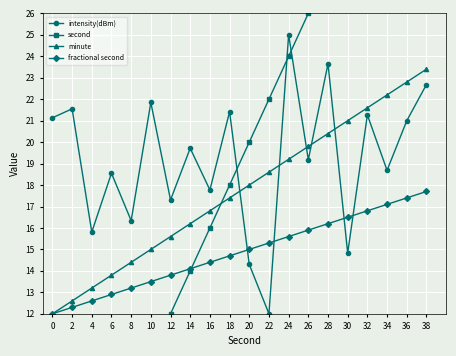

True or false: minute has a value of 13.8 at 6.

True